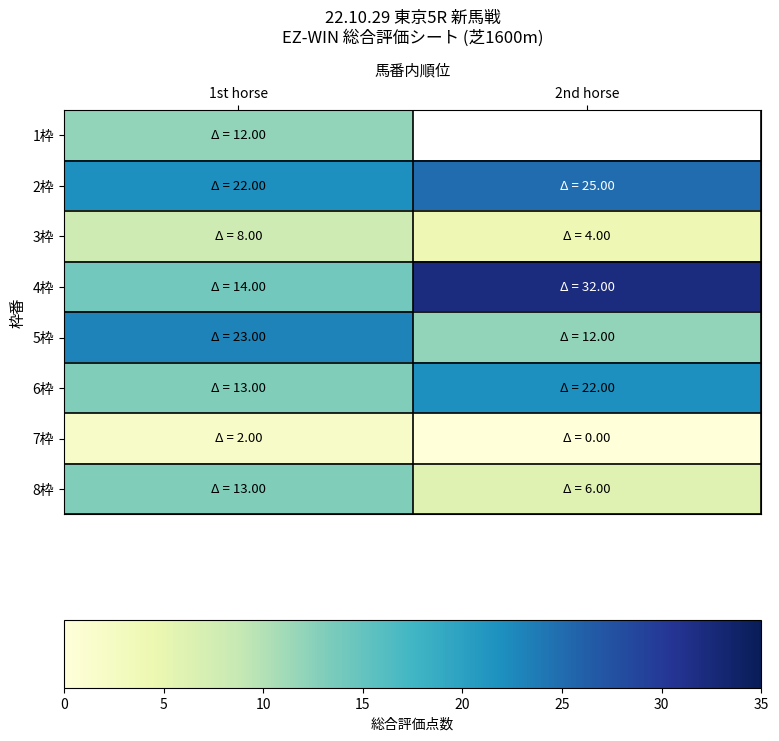

List the series in order of their peak value, lowest first.

7枠, 3枠, 1枠, 8枠, 6枠, 5枠, 2枠, 4枠